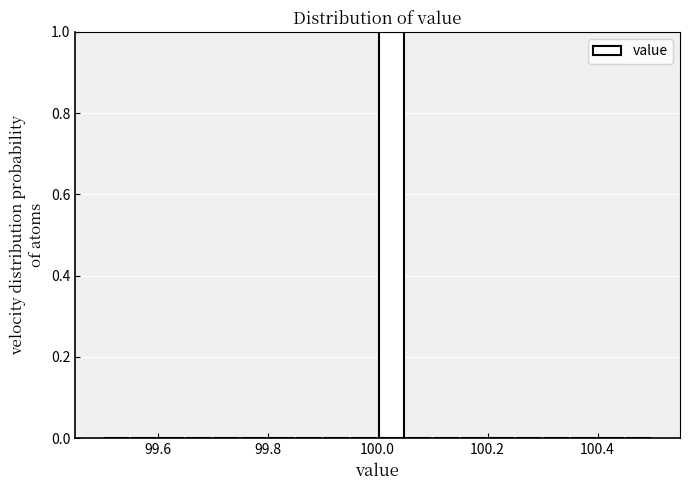

Read against the x-axis, roughly where is the centre of the tallest bar?

100.02